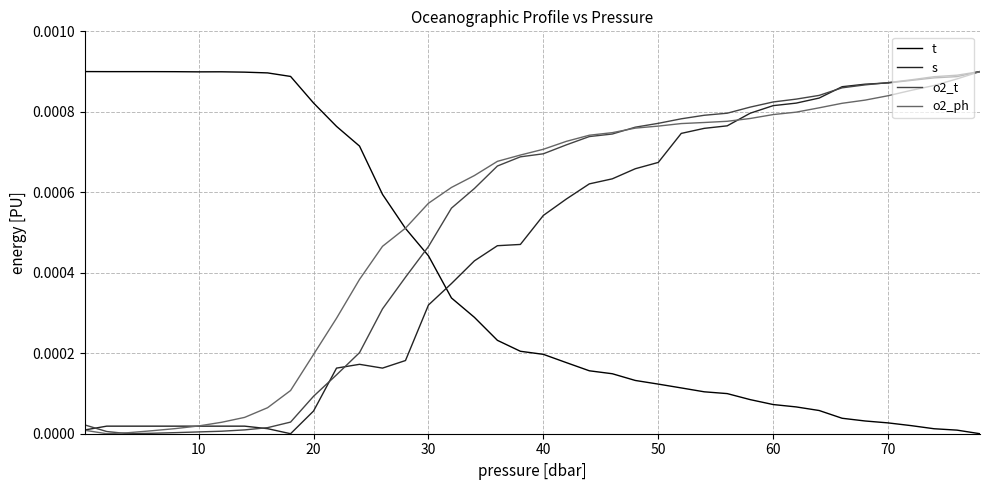

Which series ends up on top after the final intersection of t and o2_t?

o2_t